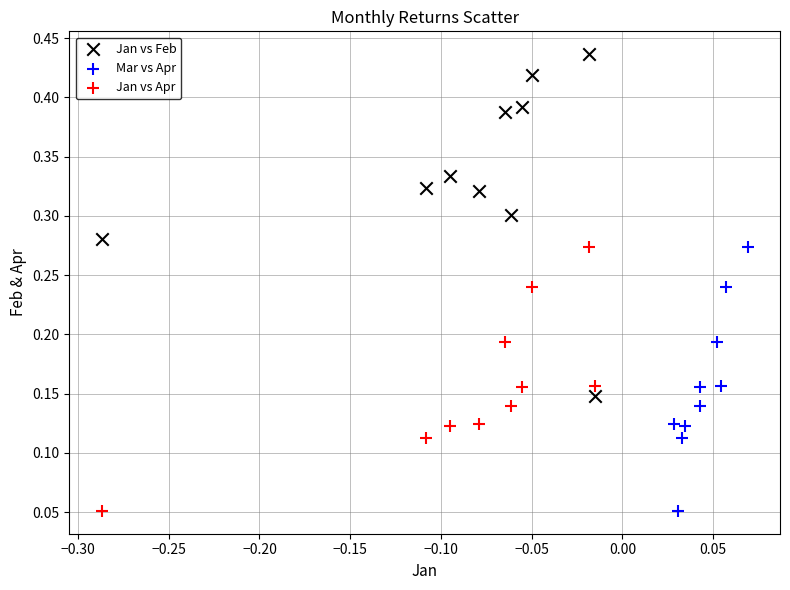

Which series has the largest Y range (max minus min)?

Jan vs Feb